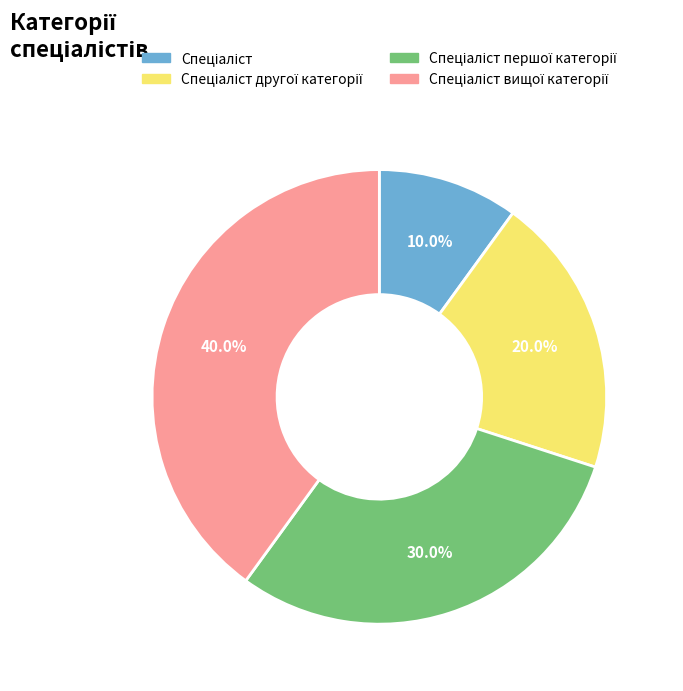

Does any single category account for the majority?

No